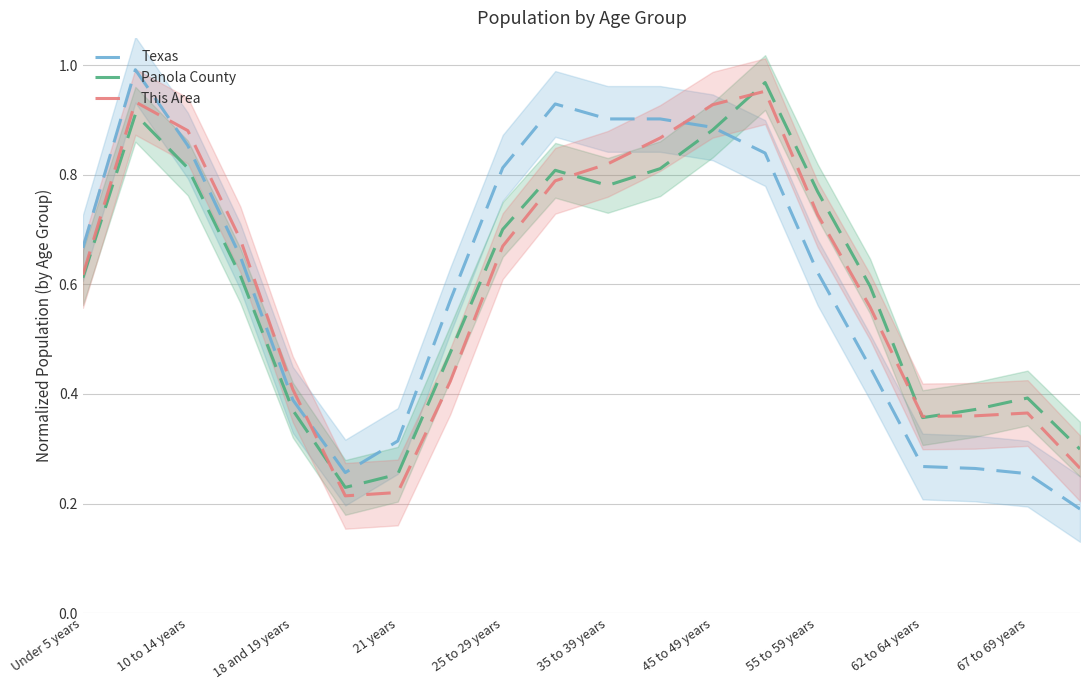

What is the value of the This Area point at the 6th from the left?

0.2